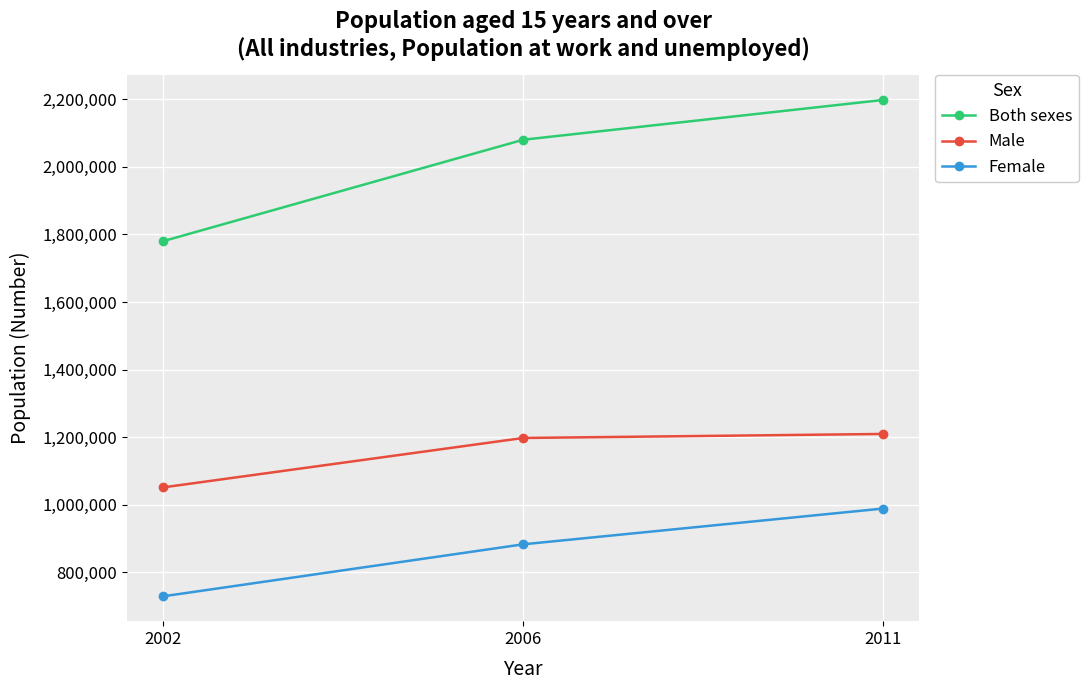

At which label is Female closest to 858690?

2006